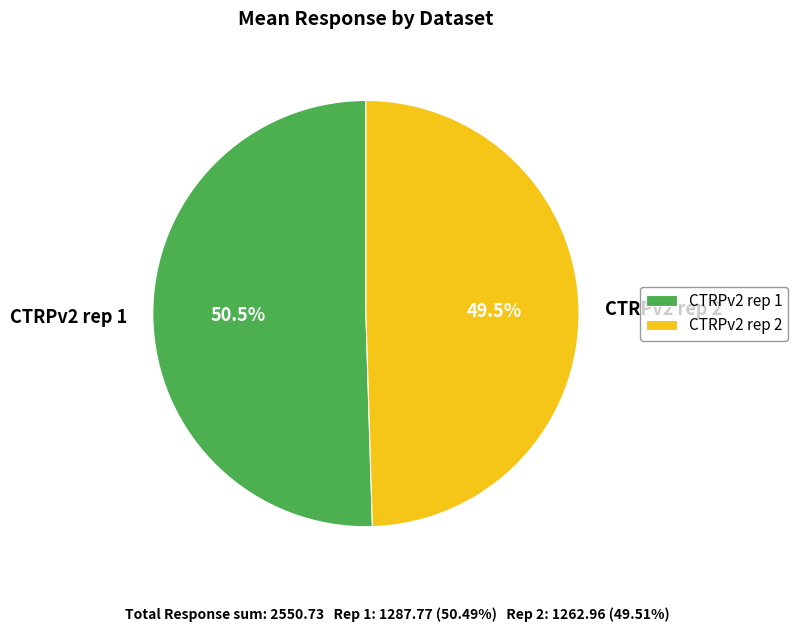

Which slice is the largest?

CTRPv2 rep 1